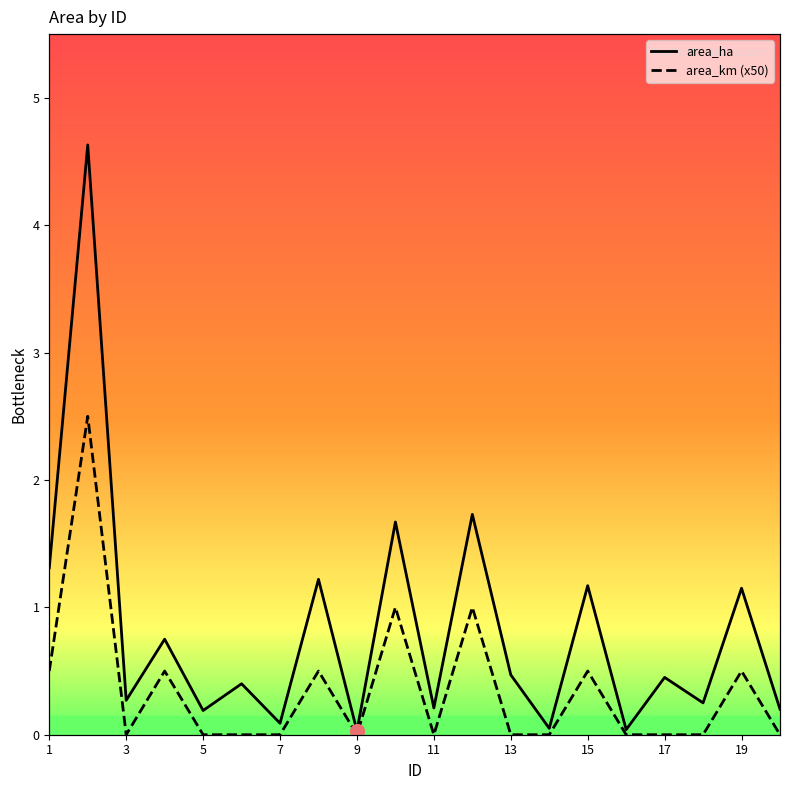

Reading left to right, list all the values displayed in this chart.

area_ha: 1.3	4.6	0.3	0.8	0.2	0.4	0.1	1.2	0.0	1.7	0.2	1.7	0.5	0.1	1.2	0.0	0.5	0.2	1.1	0.2
area_km (x50): 0.5	2.5	0.0	0.5	0.0	0.0	0.0	0.5	0.0	1.0	0.0	1.0	0.0	0.0	0.5	0.0	0.0	0.0	0.5	0.0